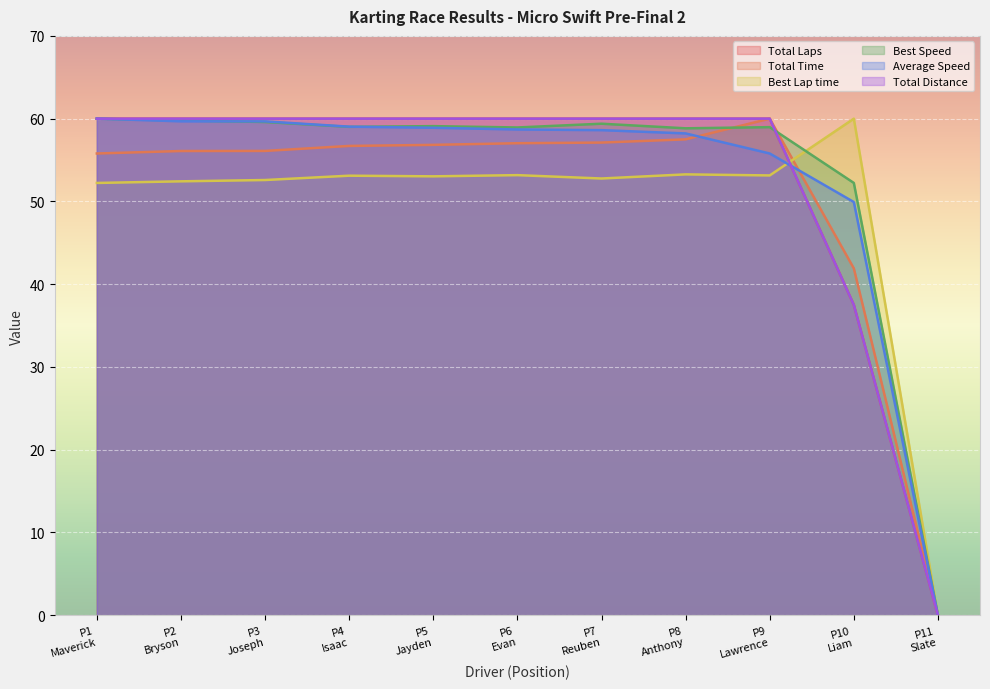

Does the chart display data point markers on the line(s)?

No